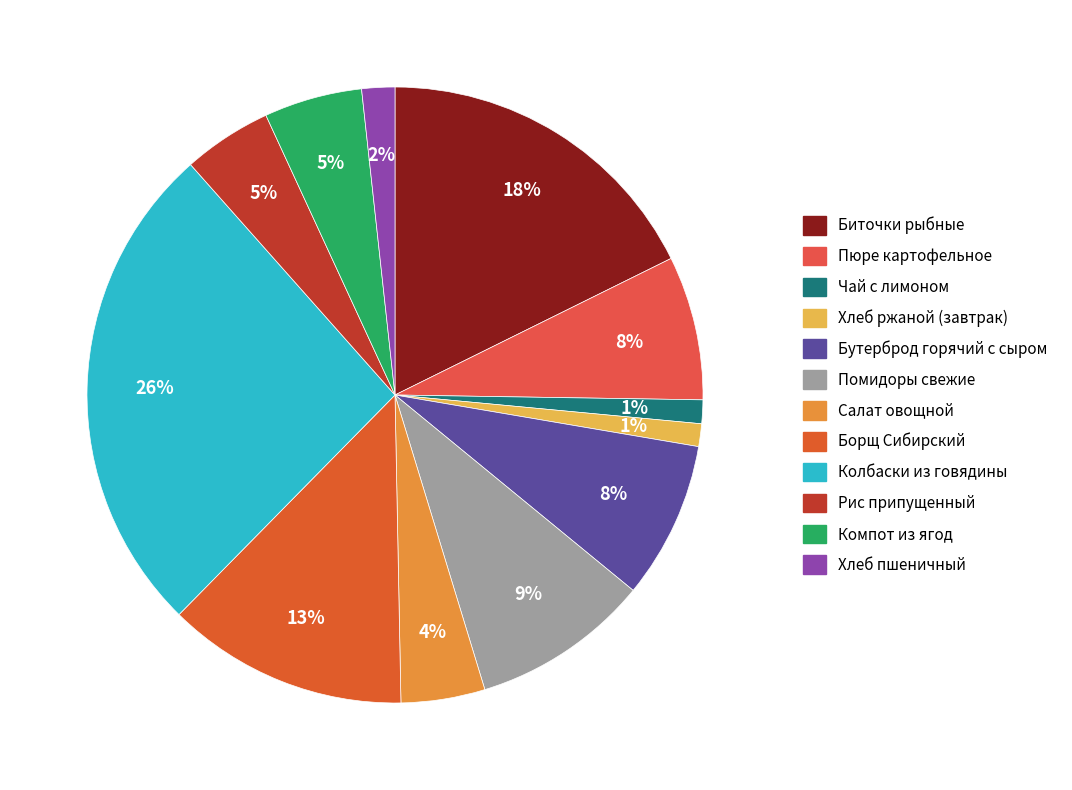

Which has a higher value, Чай с лимоном or Помидоры свежие?

Помидоры свежие